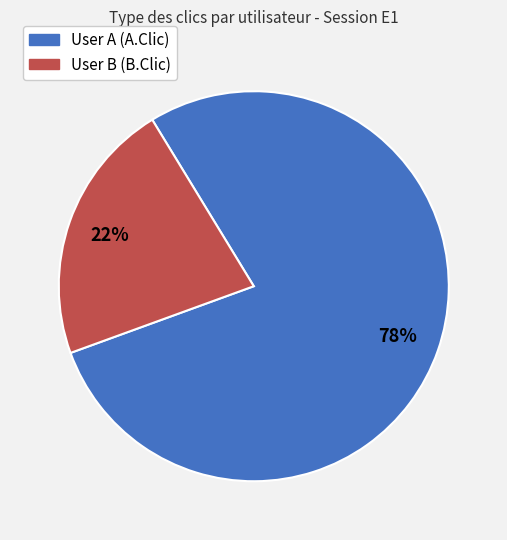

To the nearest percent, what is the difference between the largest and smallest slice percentages?

56%